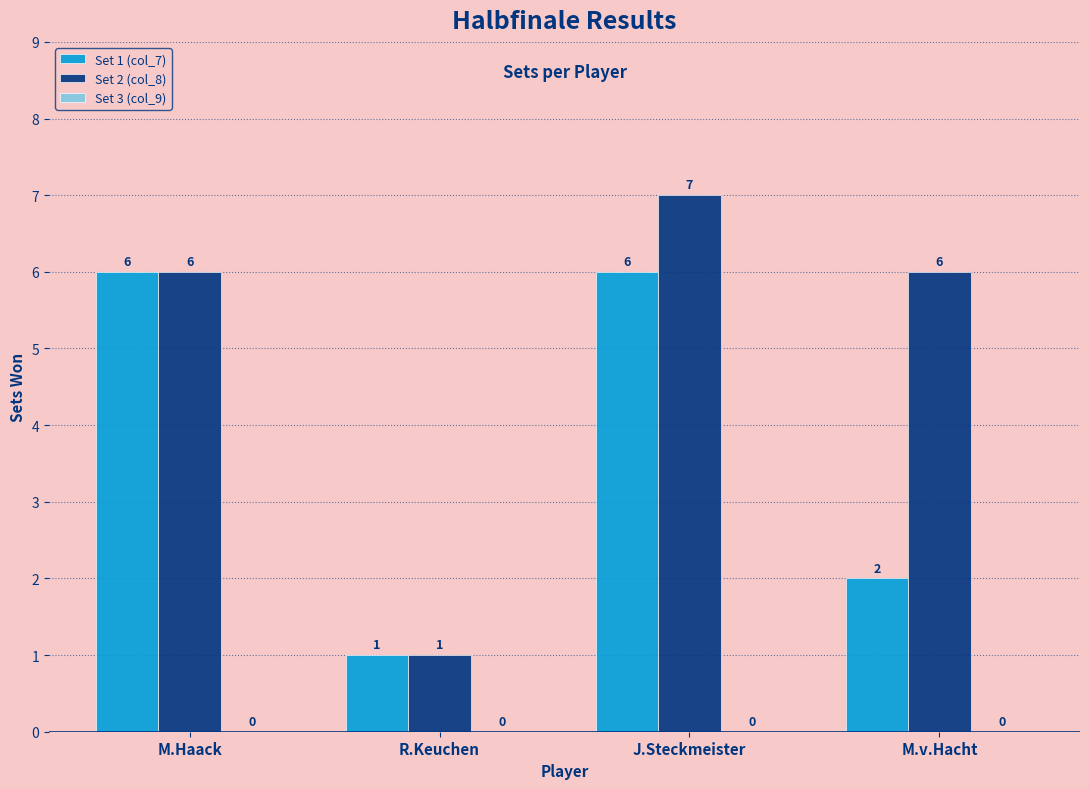

At which category is the sum across all series the highest?

J.Steckmeister